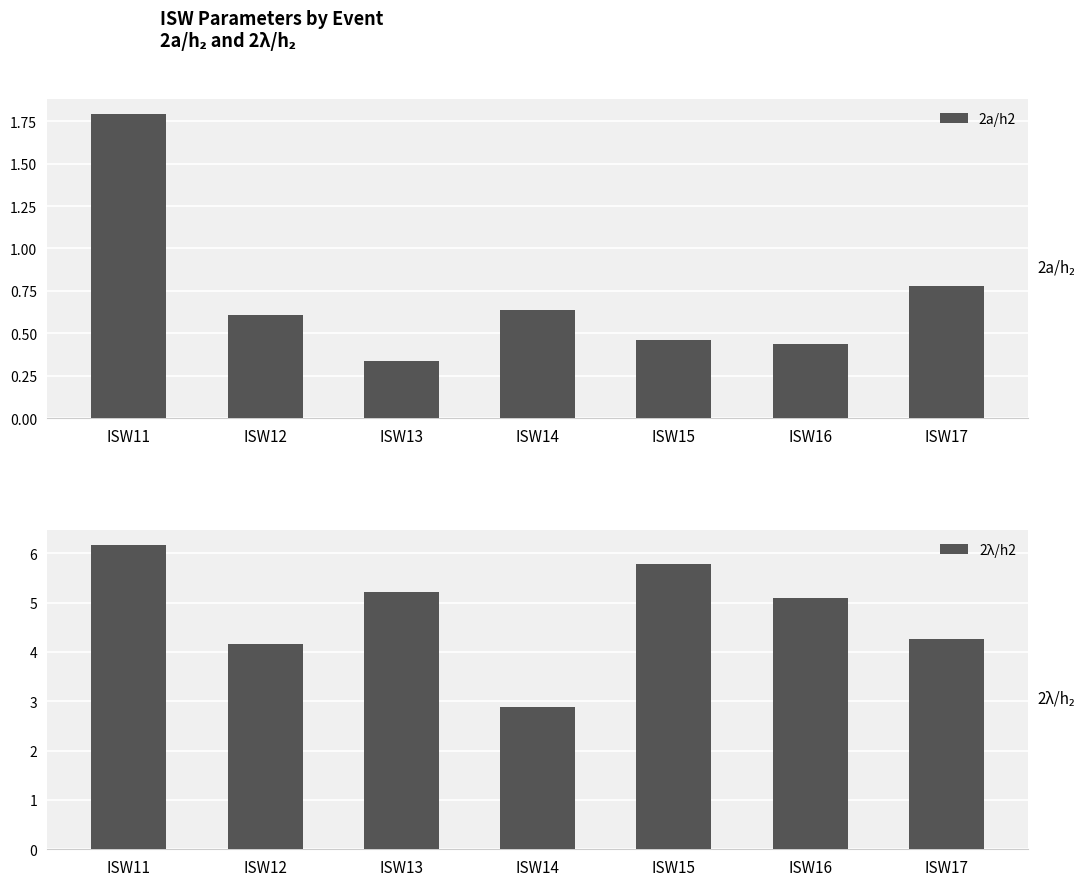

What are all the series names shown in the legend?

2a/h2, 2λ/h2